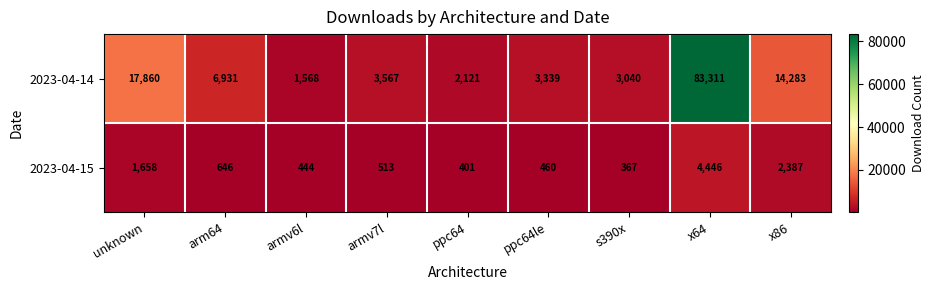

What is the maximum value shown in the chart?

83311